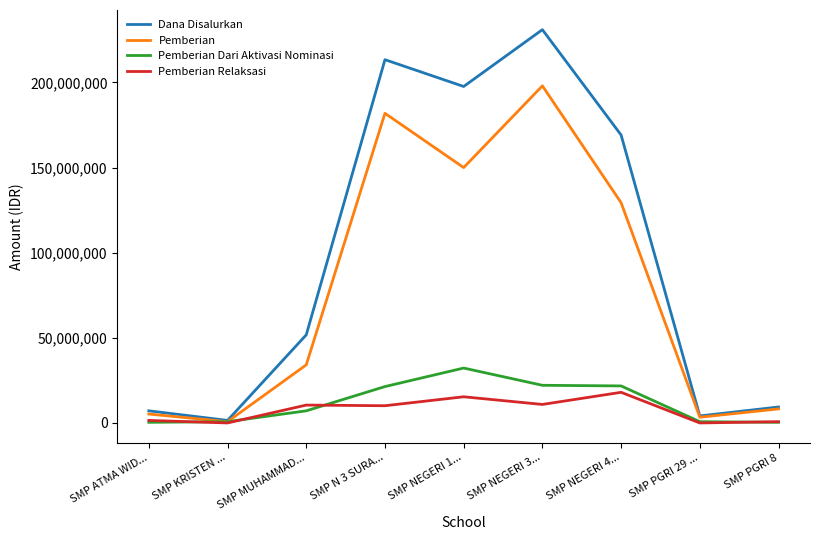

What is the total value across all series at SMP PGRI 29 ...?

8250000